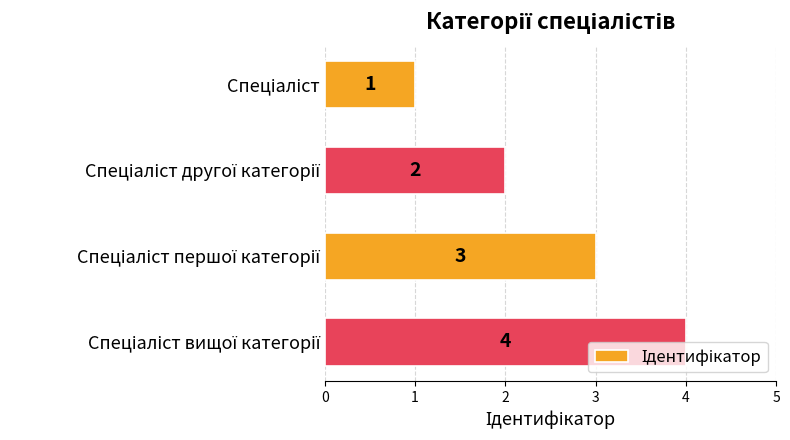

What is the difference between the maximum and minimum values?

3